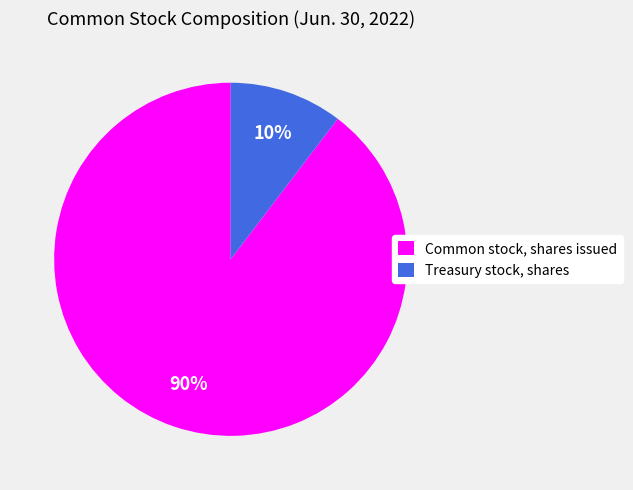

Is it true that Common stock, shares issued is 99% of the pie?

False